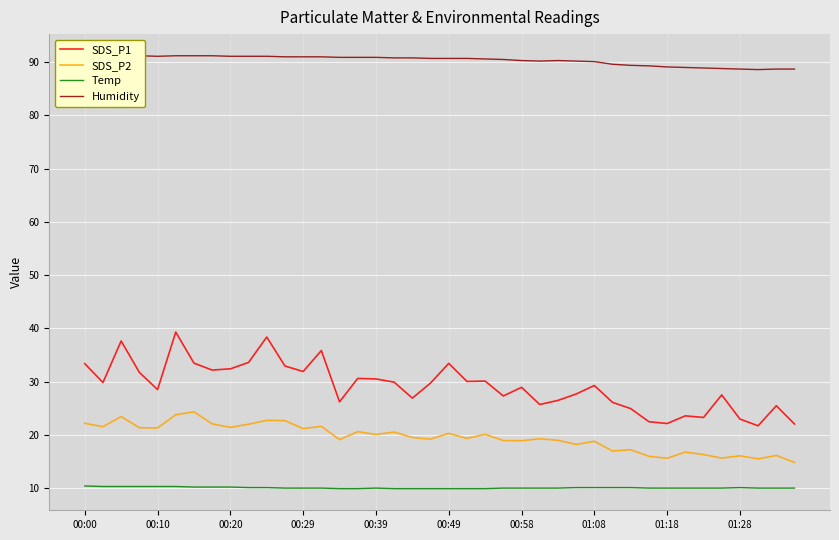

Is it true that SDS_P1 equals 29.3 at 01:08?

True